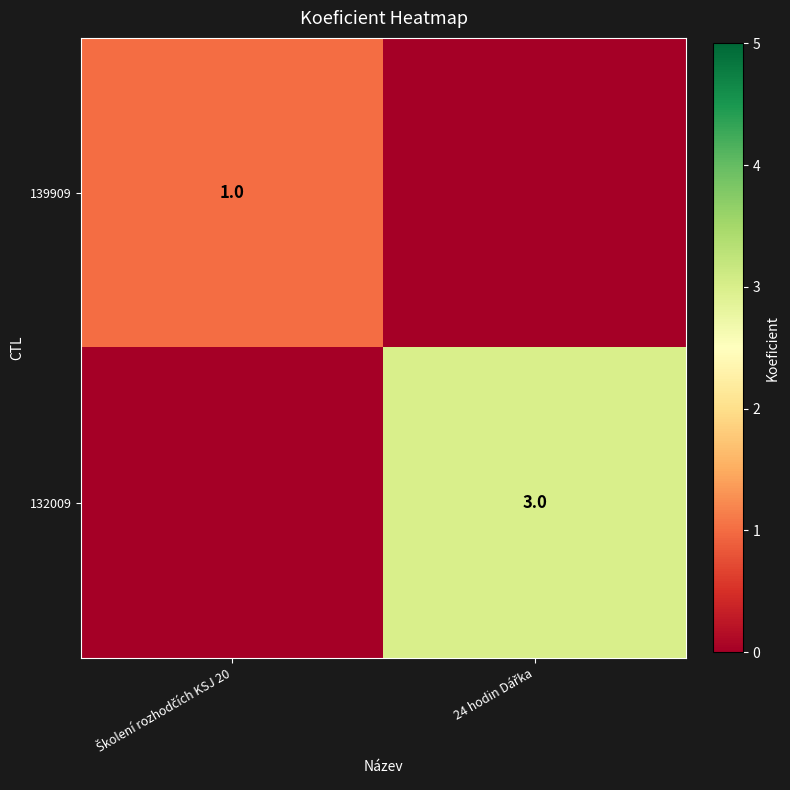

How many 132009 values are between 0 and 3?

2